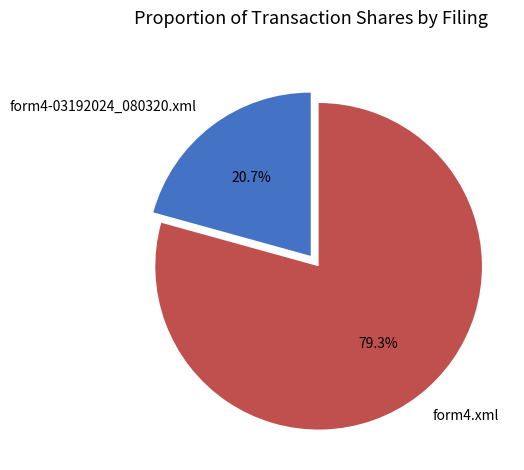

How much of the chart is everything except form4-03192024_080320.xml?

79.3%